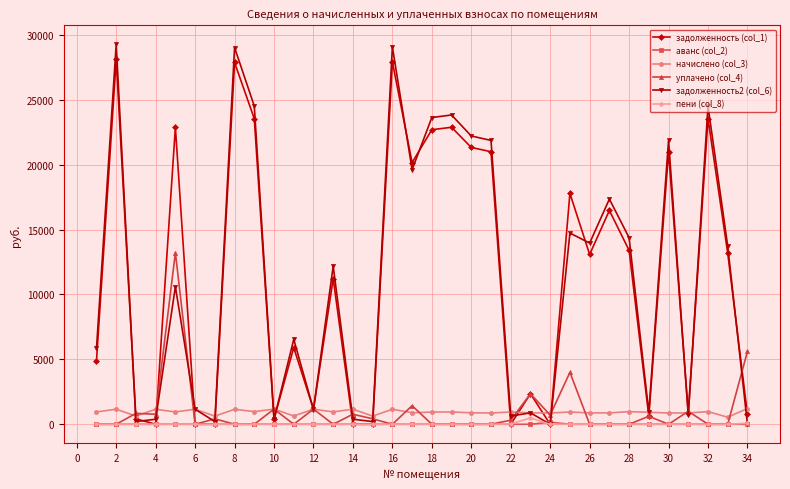

Which series has the widest spread of values?

задолженность2 (col_6)